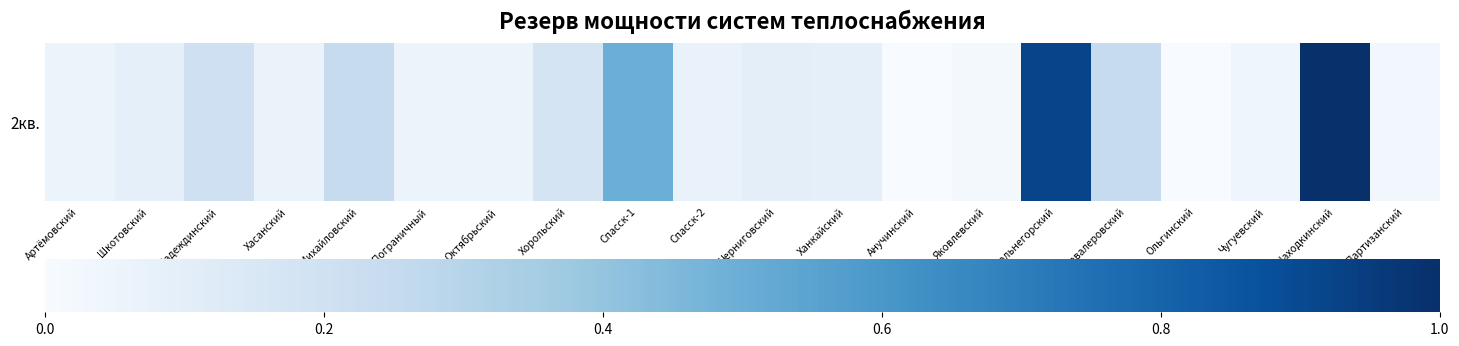

Is it true that the value at Анучинский is 2.2?

False